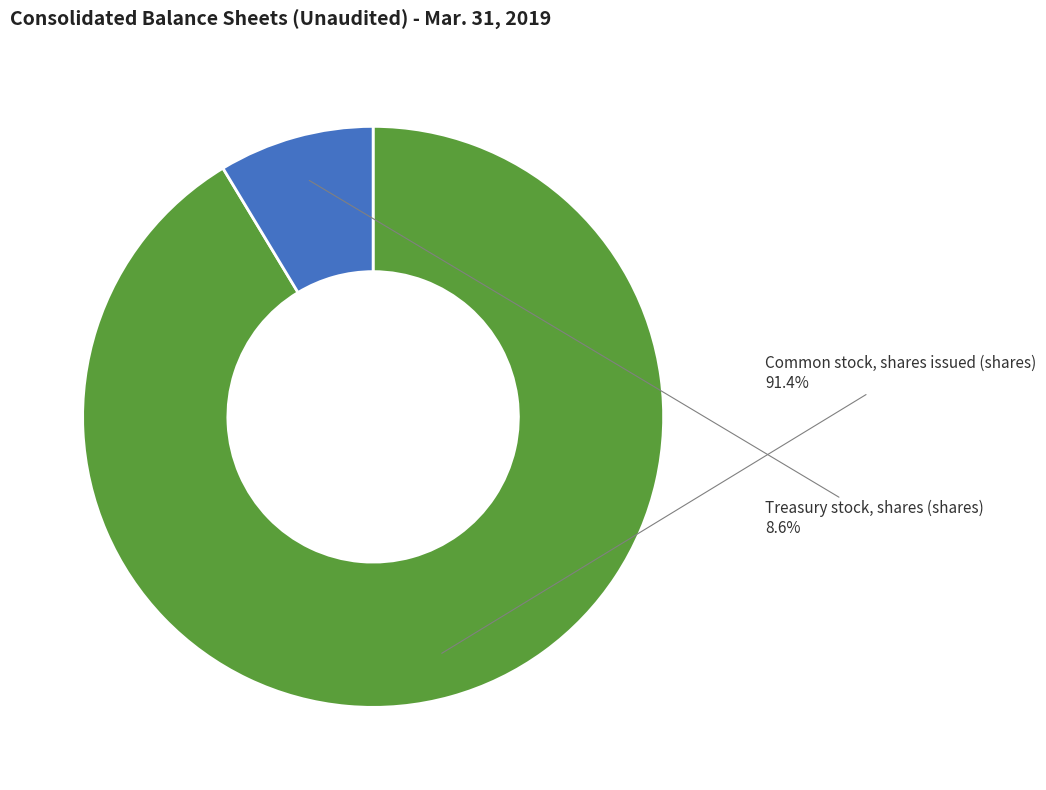

What is the ratio of the value at Treasury stock to the value at Common stock, shares issued?

0.1